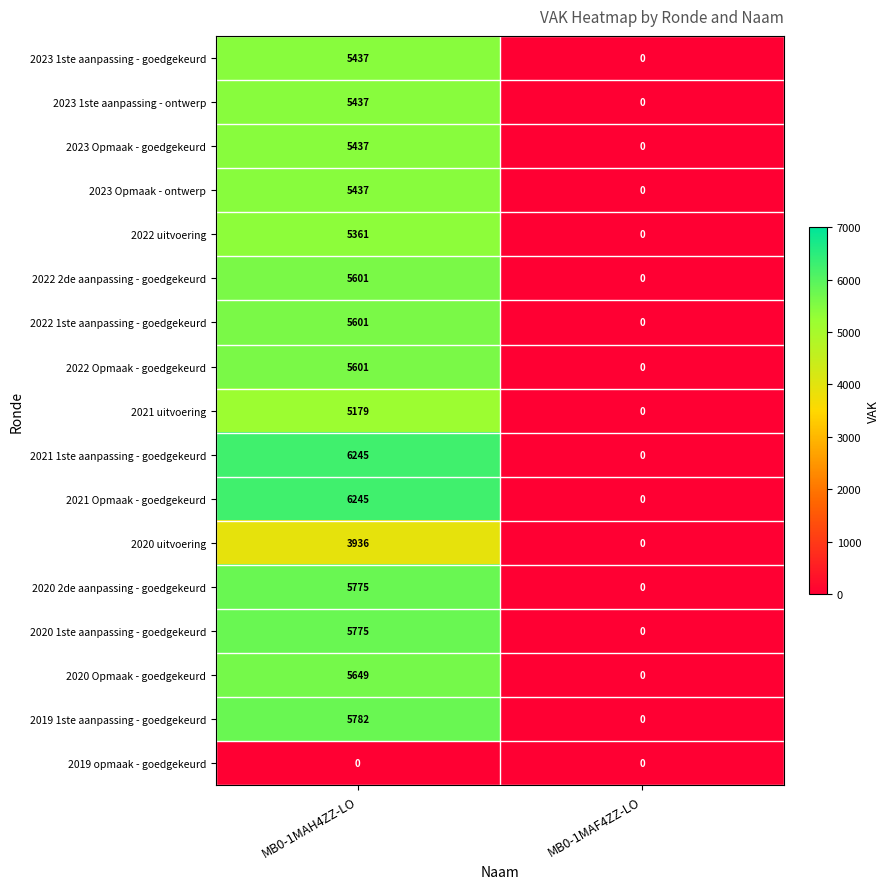

What is the approximate value of 2022 uitvoering at MB0-1MAH4ZZ-LO?

5361